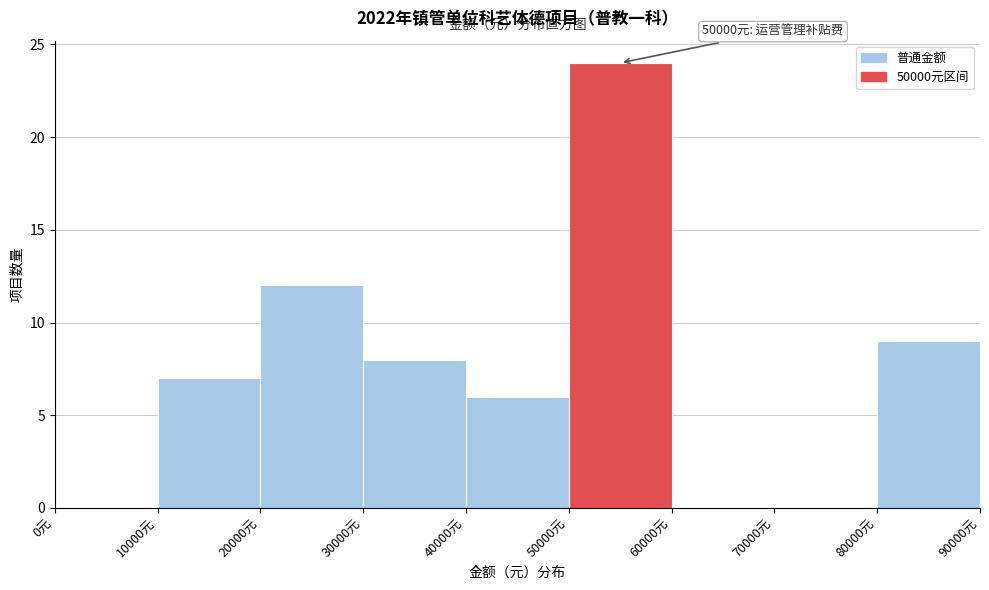

Which range on the x-axis has the tallest bar?

50000 to 60000